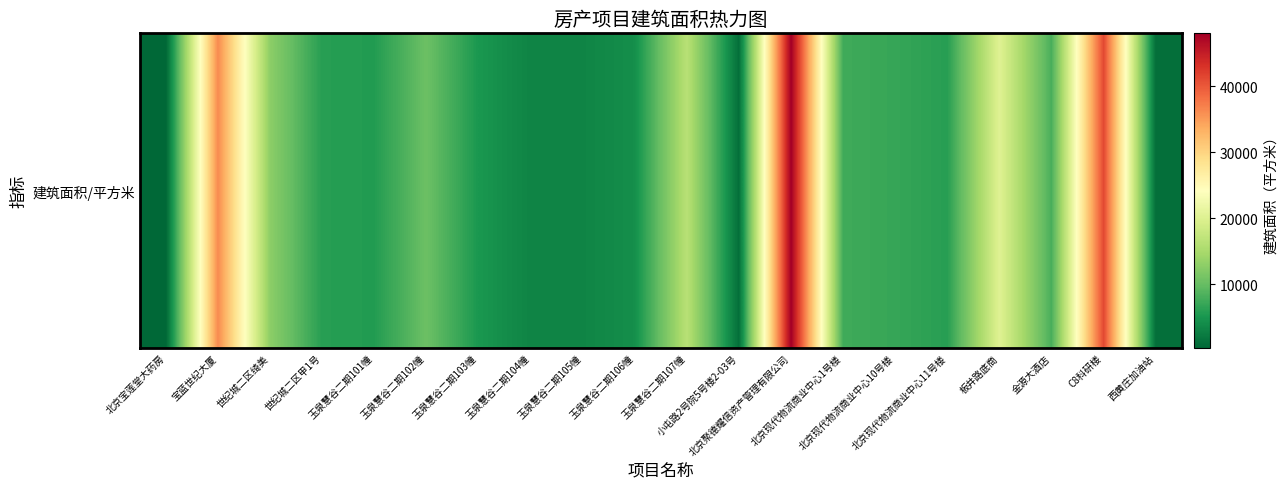

Which category has the lowest value across all series?

北京宝莲堂大药房